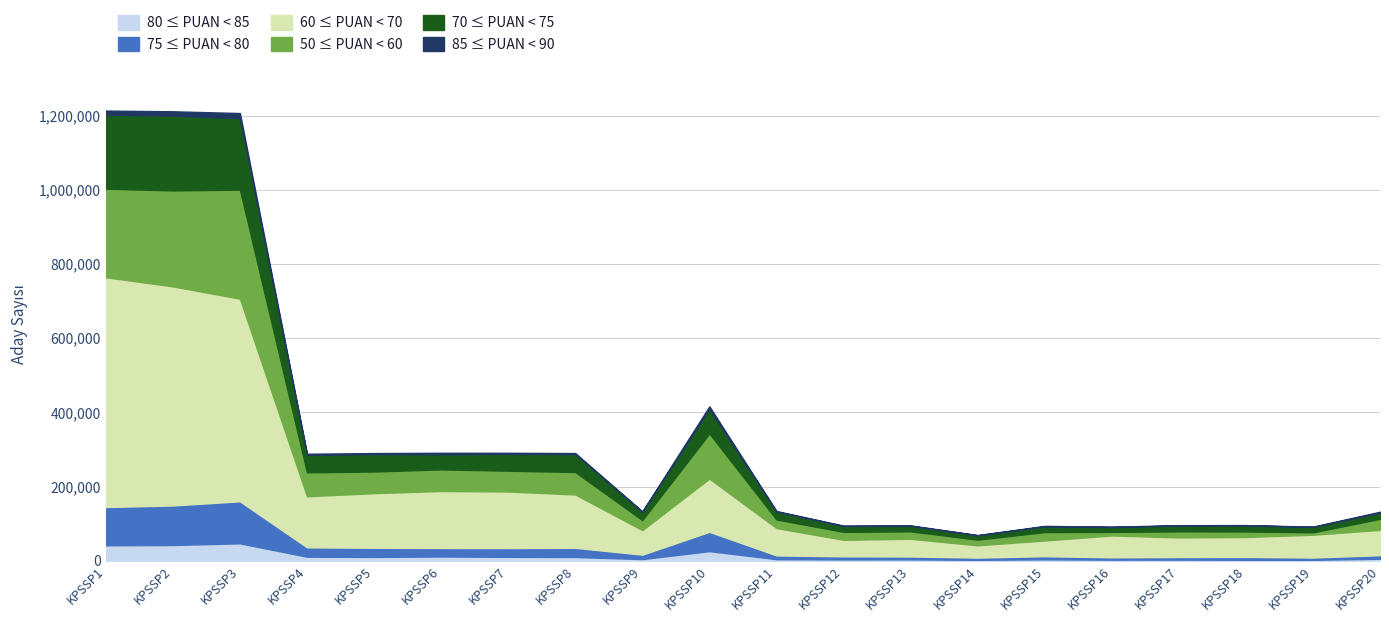

At how many categories does at least one series exceed 417521?

3